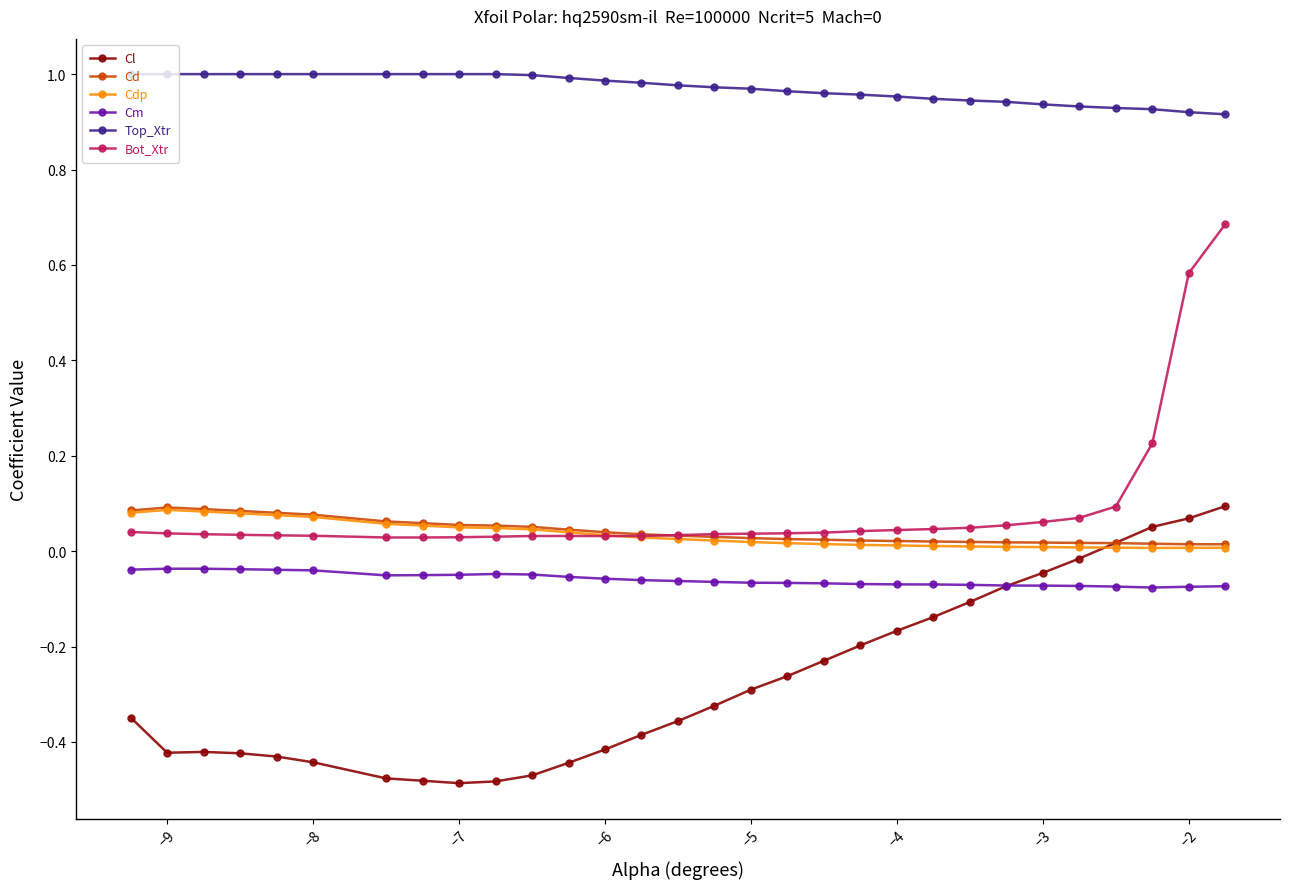

True or false: Cdp has more than 0 points higher than both neighbors.

True